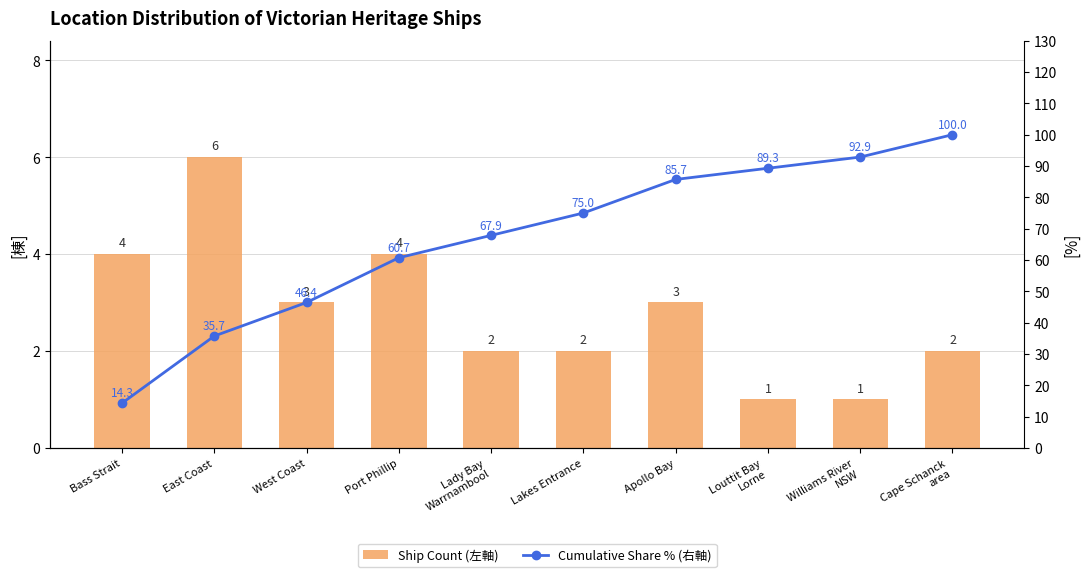

Is it true that Cumulative Share % (右軸) equals 136.5 at Apollo Bay?

False